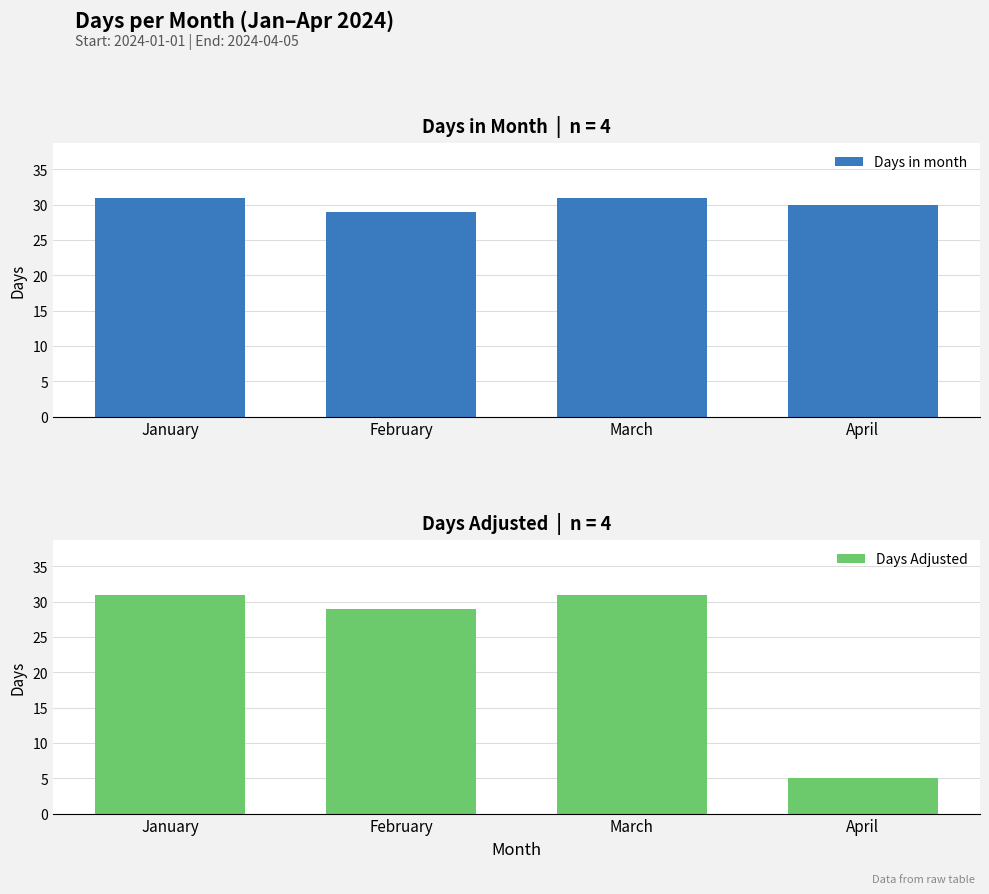

What are all the series names shown in the legend?

Days in month, Days Adjusted